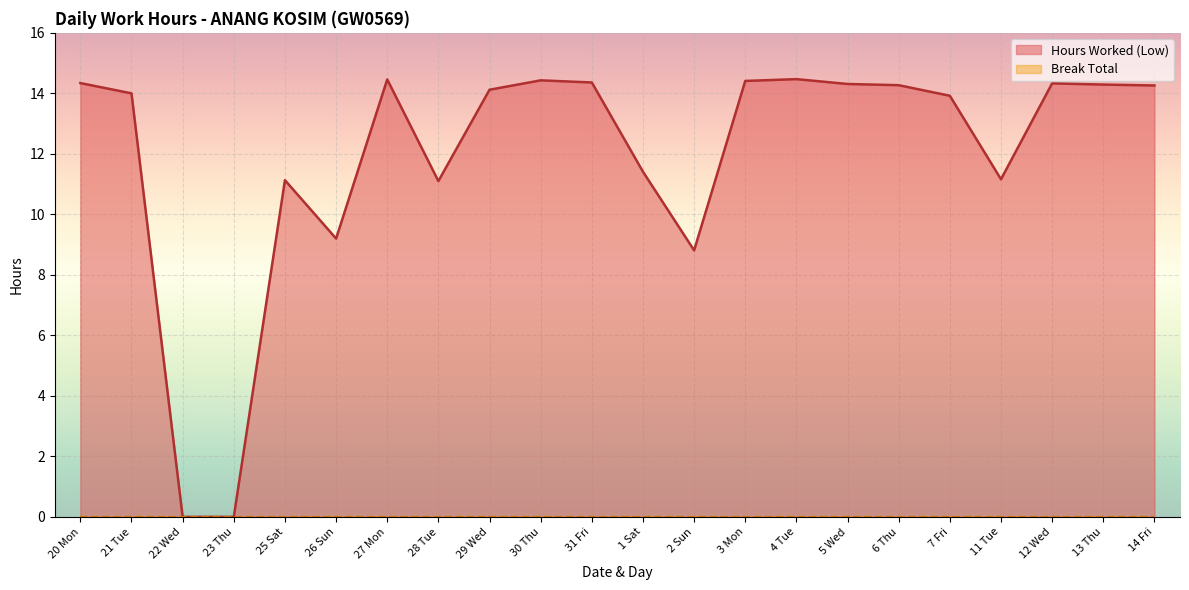

How many values exceed 14?

12